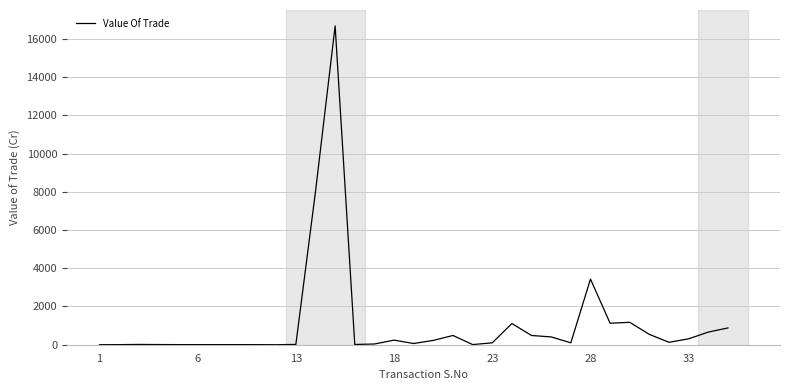

What is the difference between the maximum and minimum values?

16671.9